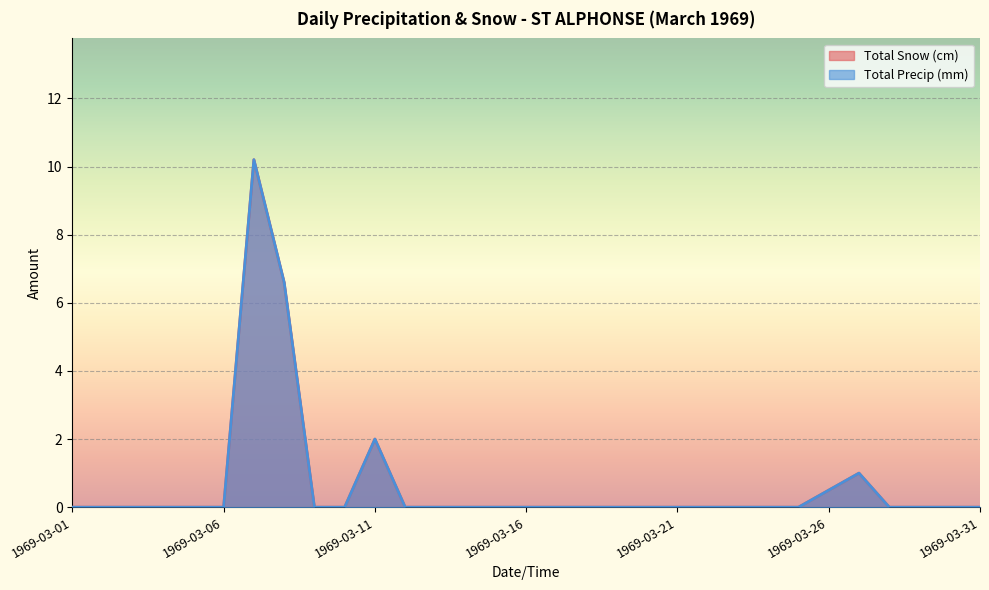

At how many categories does at least one series exceed 2?

2